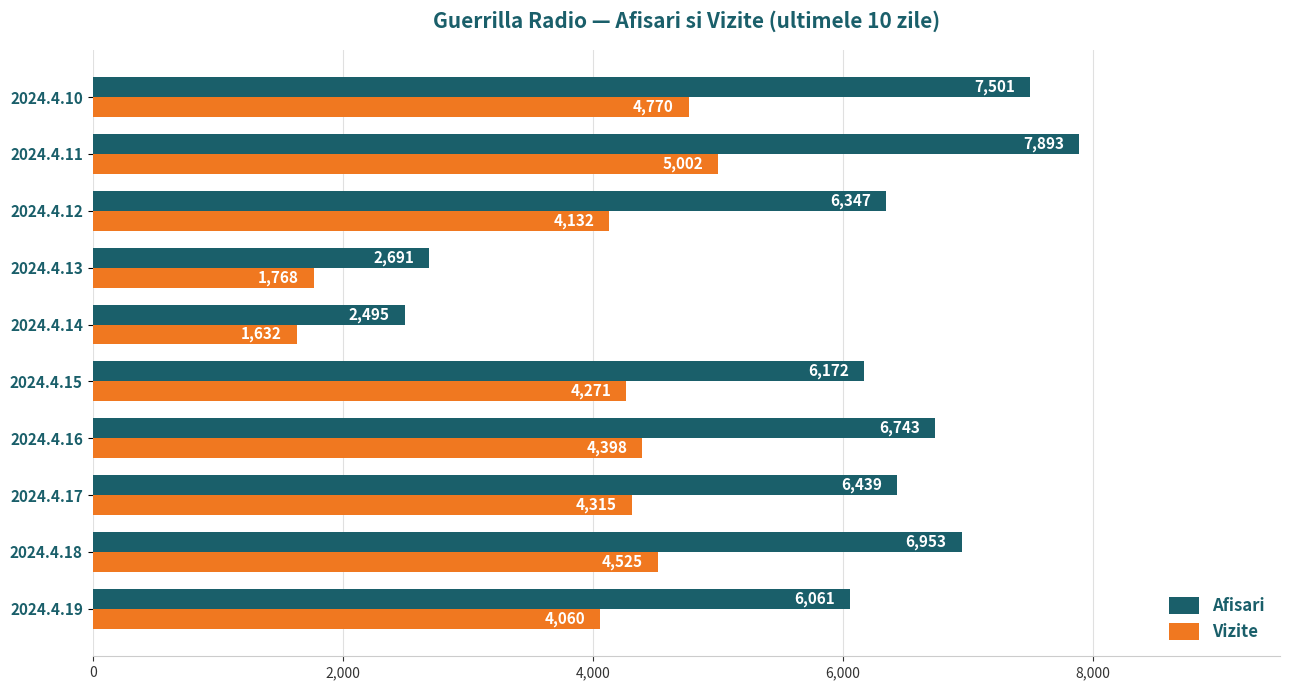

The value of Vizite at 2024.4.18 is 8080. True or false?

False